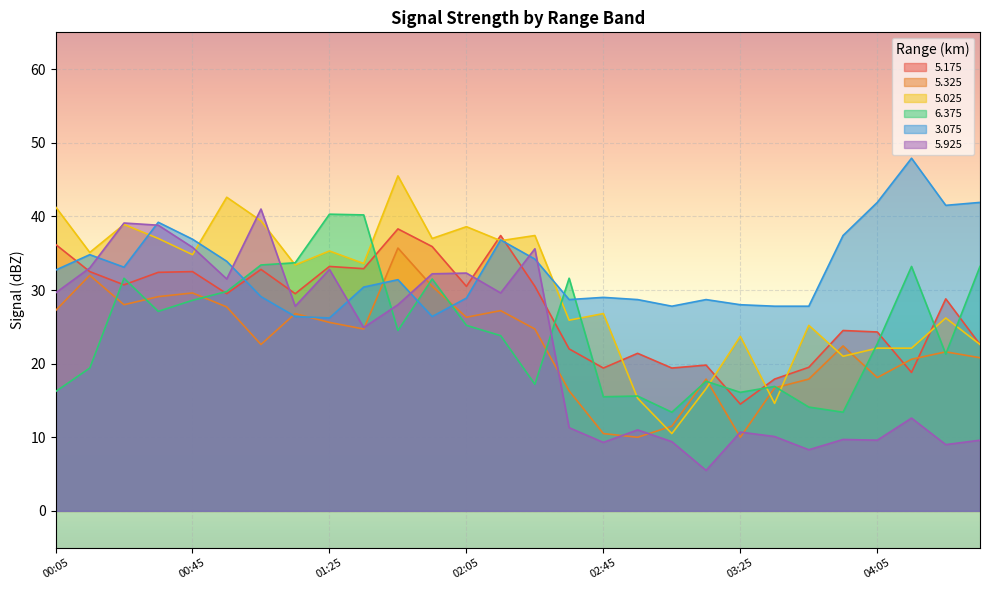

How many times do 5.925 and 5.175 cross each other?

6